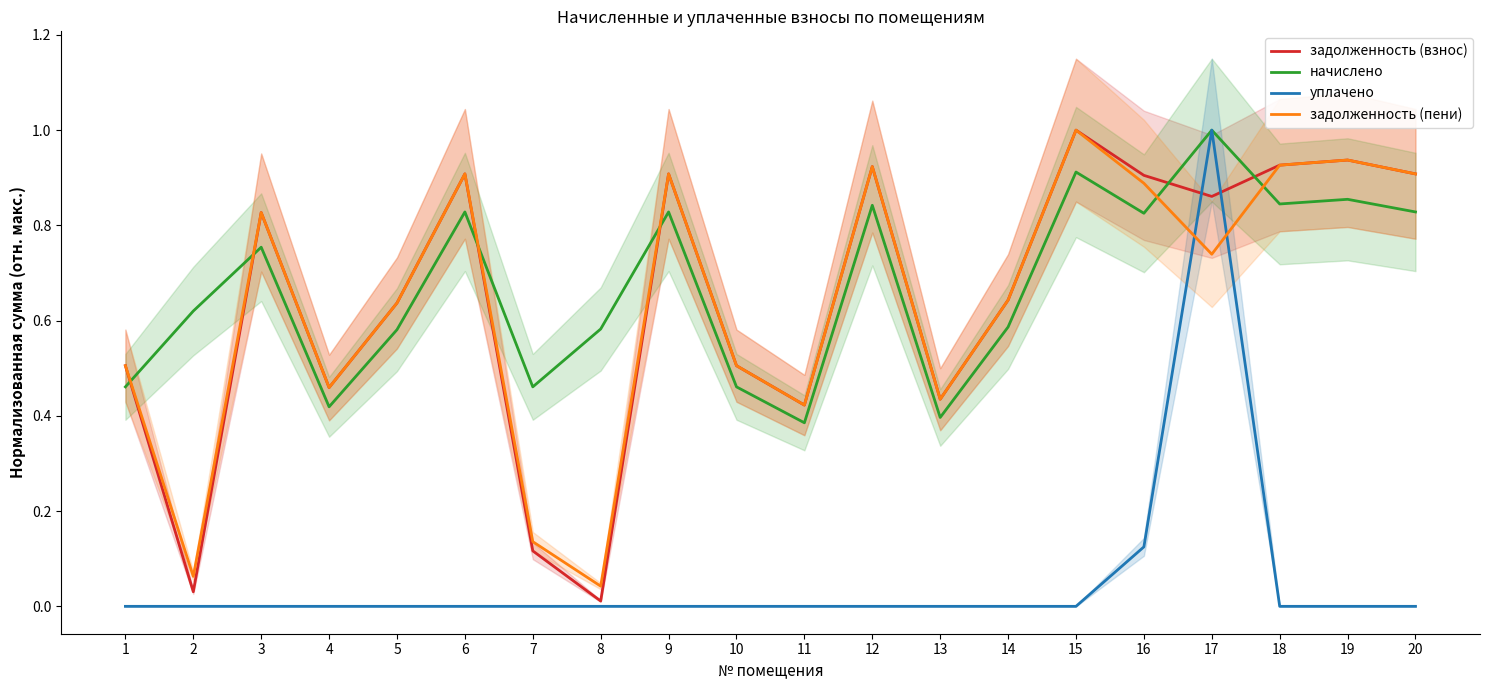

Count the уплачено values in the range 0 to 1.

20